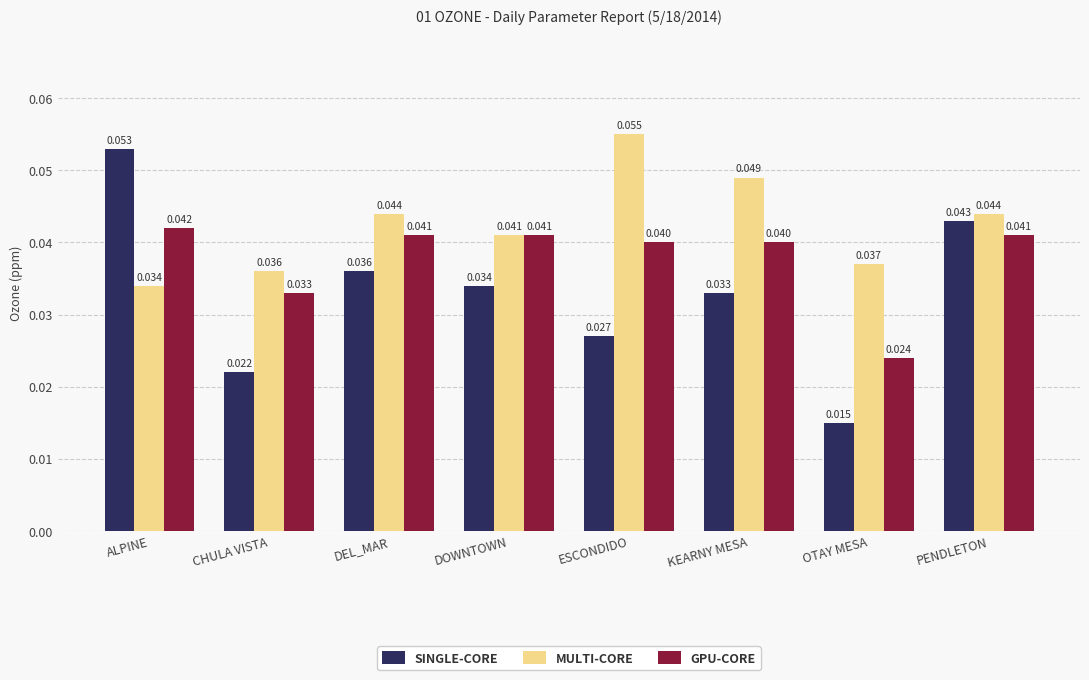

Which series changed the most between ESCONDIDO and PENDLETON?

SINGLE-CORE